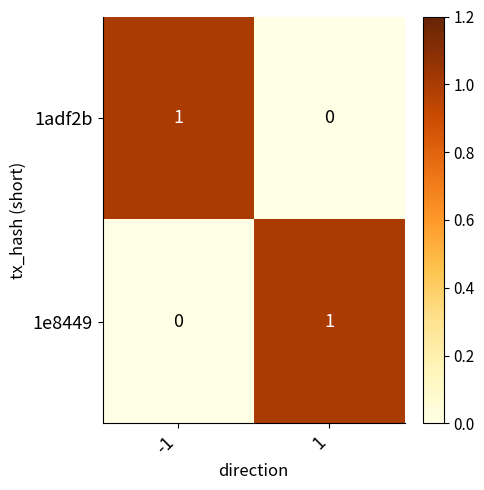

How many data points in 1e8449 are less than 1?

1